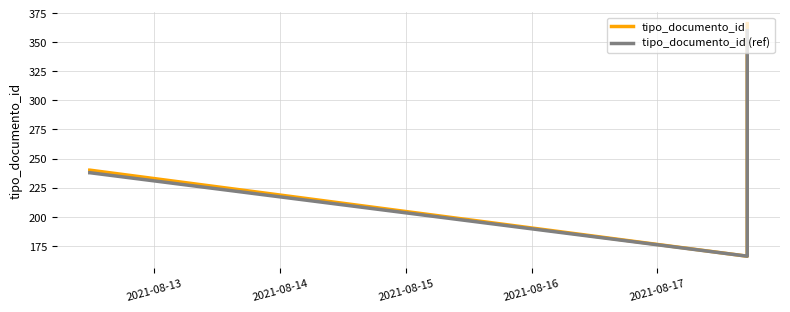

What is the minimum value shown in the chart?

166.0